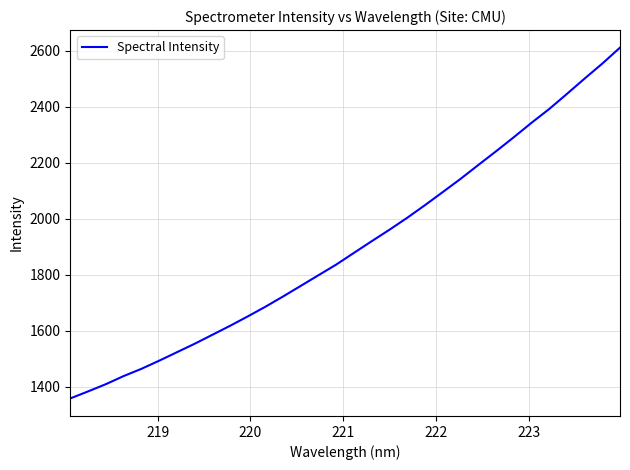

What is the sum of all values?

60893.3